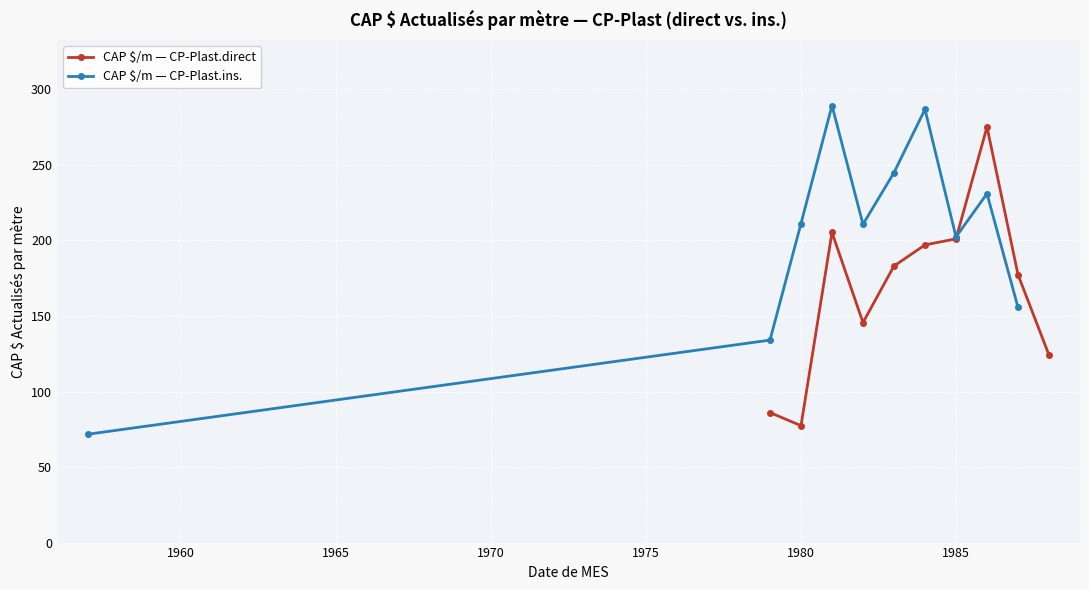

How many interior local peaks does the CAP $/m — CP-Plast.direct series have?

2